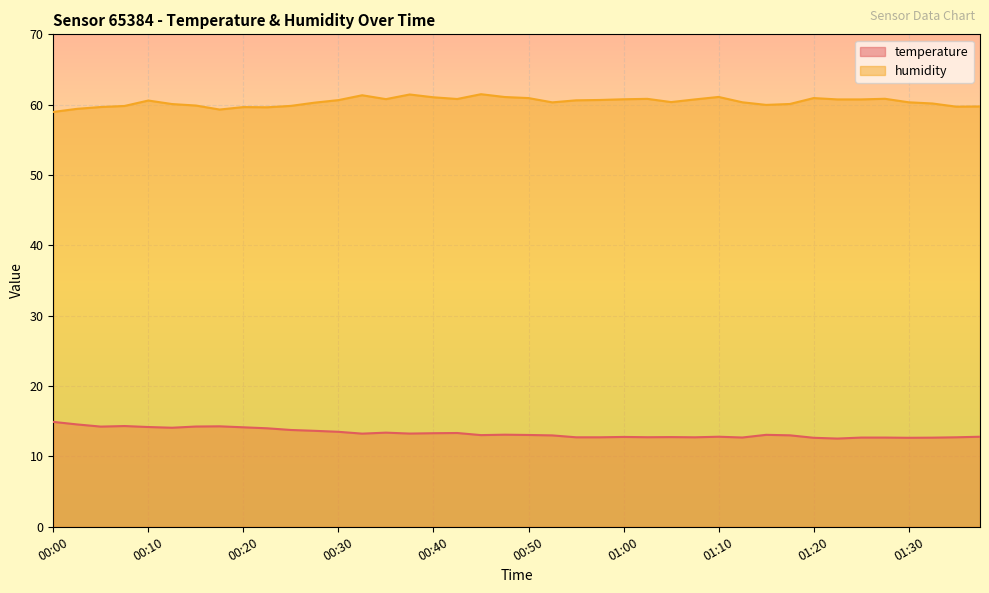

How many interior local valleys does the temperature series have?

10